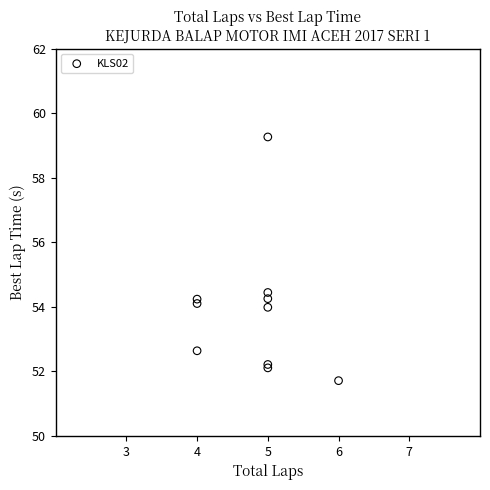

What Y value in the scatter plot is closest to 55?

54.4